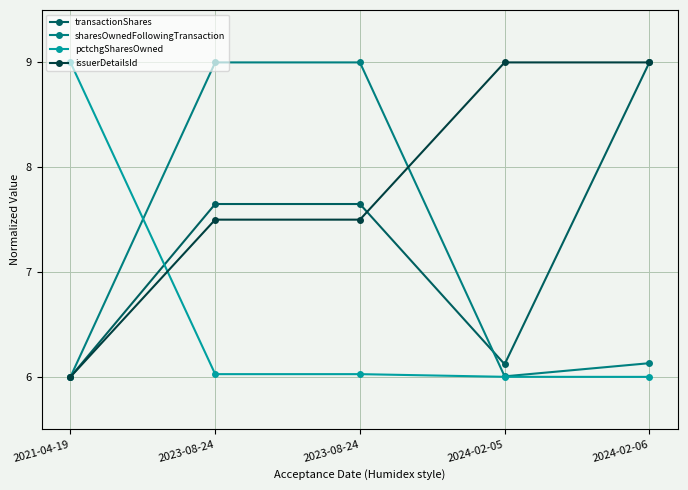

How many values in the transactionShares series are below 7?

2